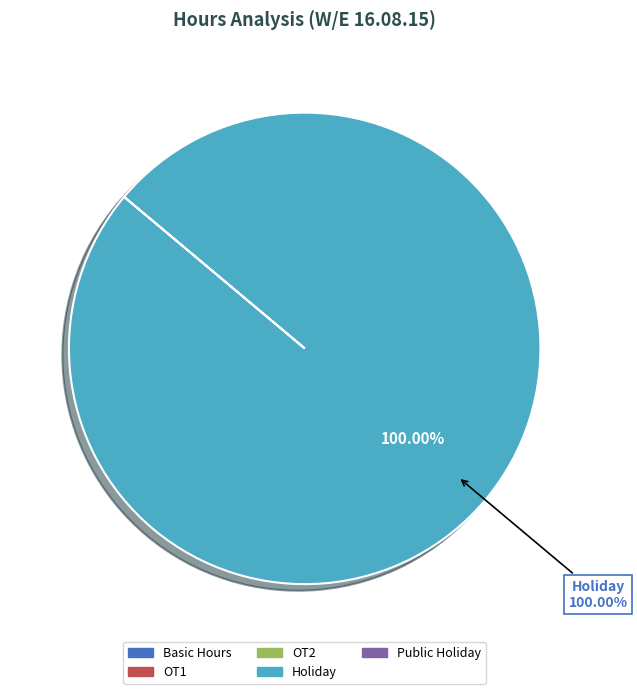

Is Basic Hours the majority of the pie?

No